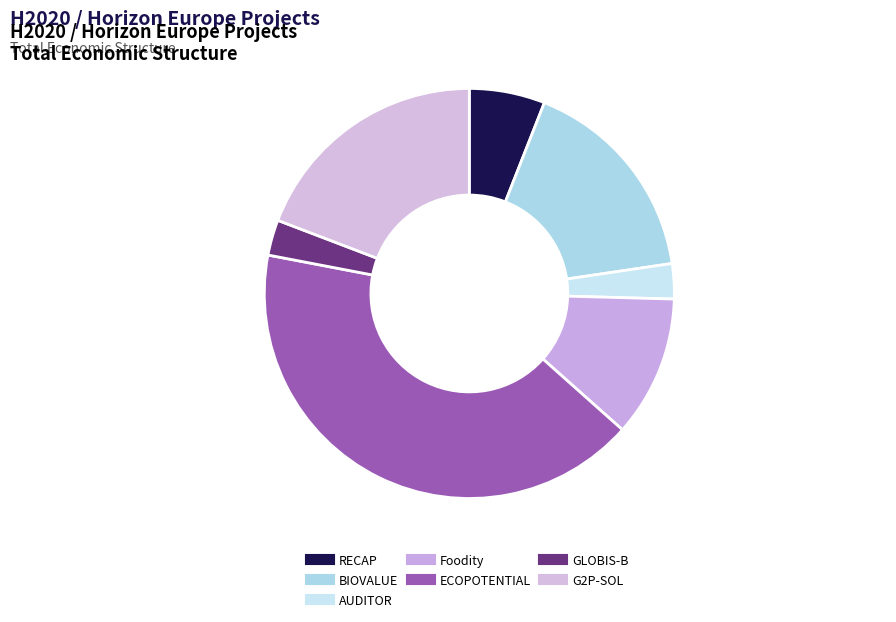

How many slices are in this pie chart?

7